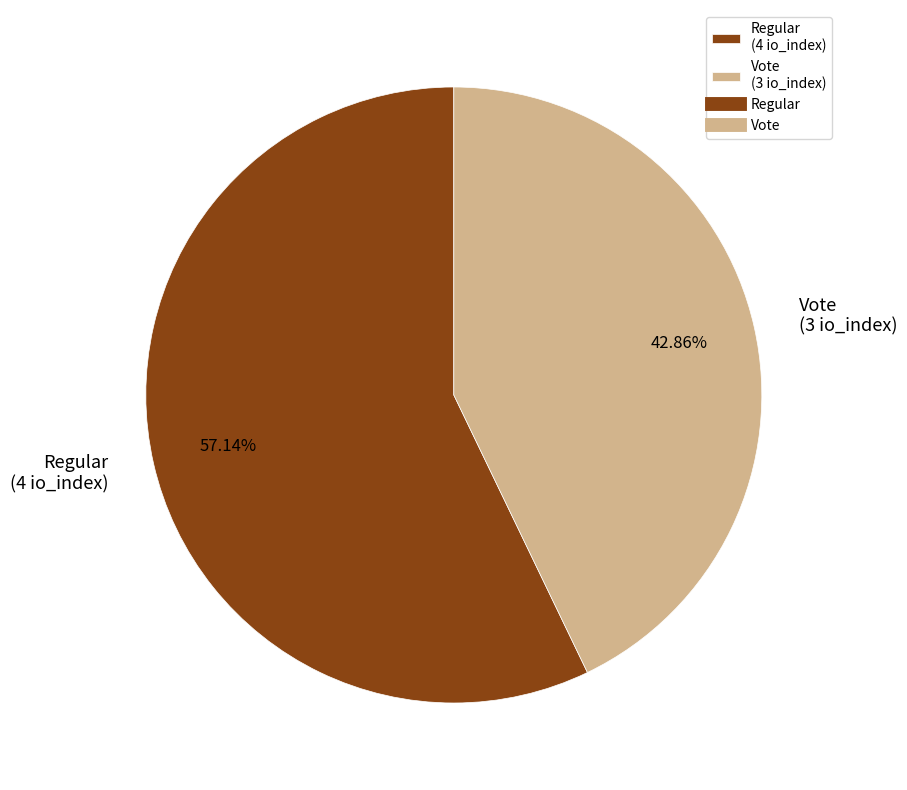

Is it true that Regular is 45% of the pie?

False